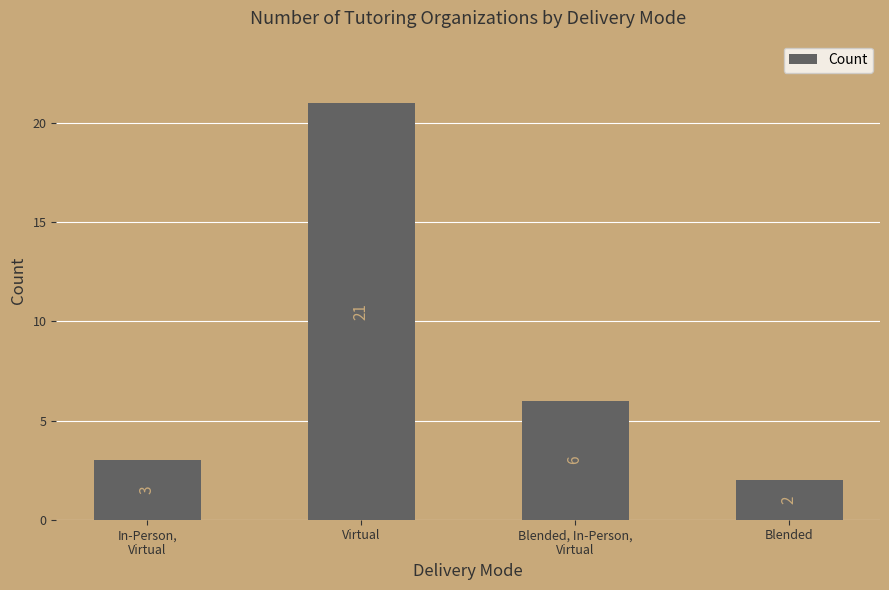

Which category has the highest value across all series?

Virtual